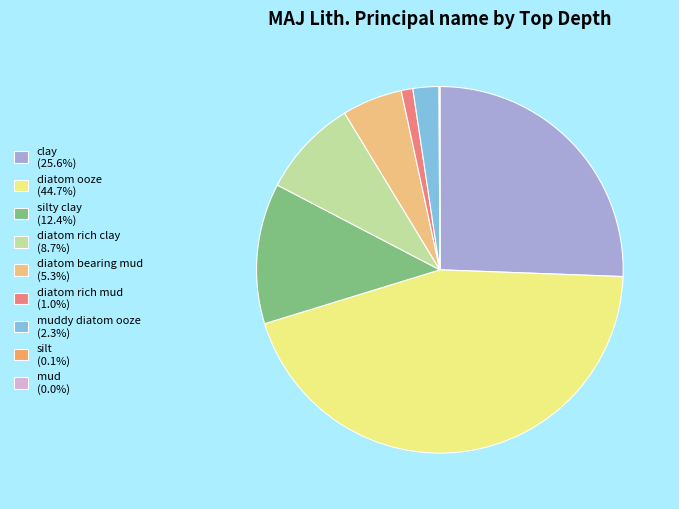

What is the ratio of the value at diatom rich mud (1.0%) to the value at muddy diatom ooze (2.3%)?

0.4